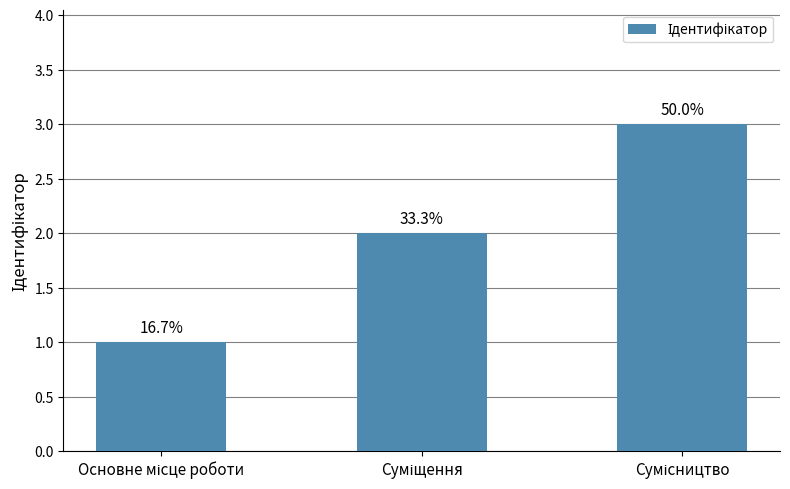

Are the bars horizontal?

No